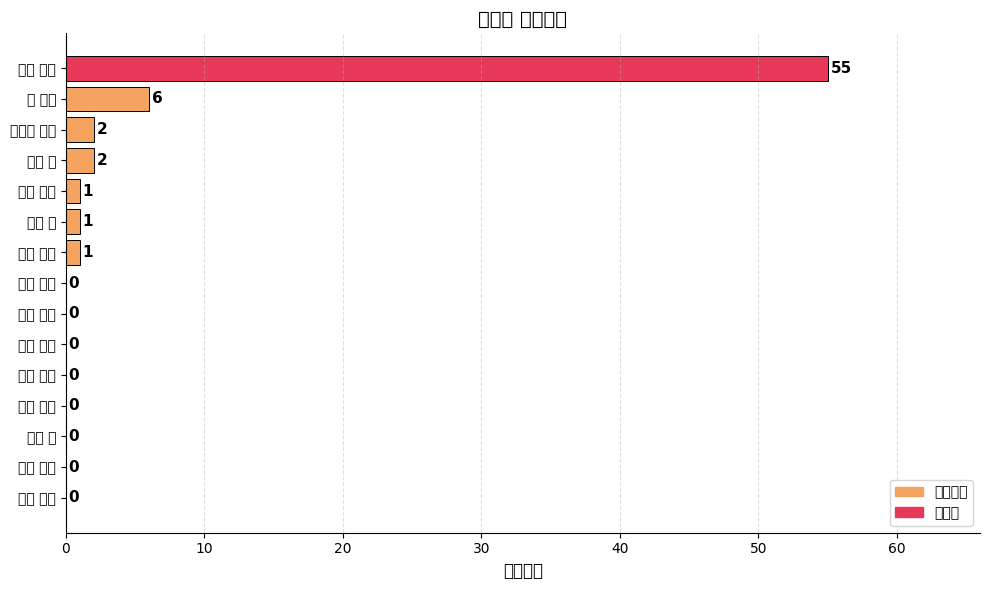

Which category has the highest value across all series?

寺田 賢治